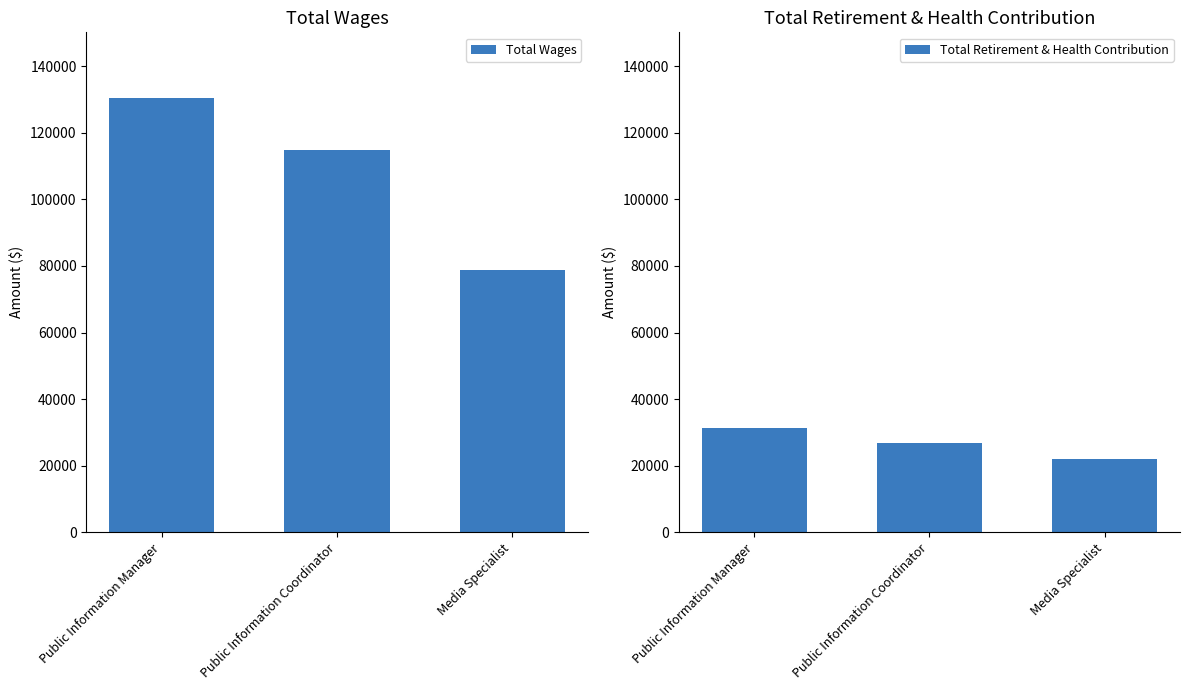

Where is Total Retirement & Health Contribution nearest to the value 26754?

Public Information Coordinator